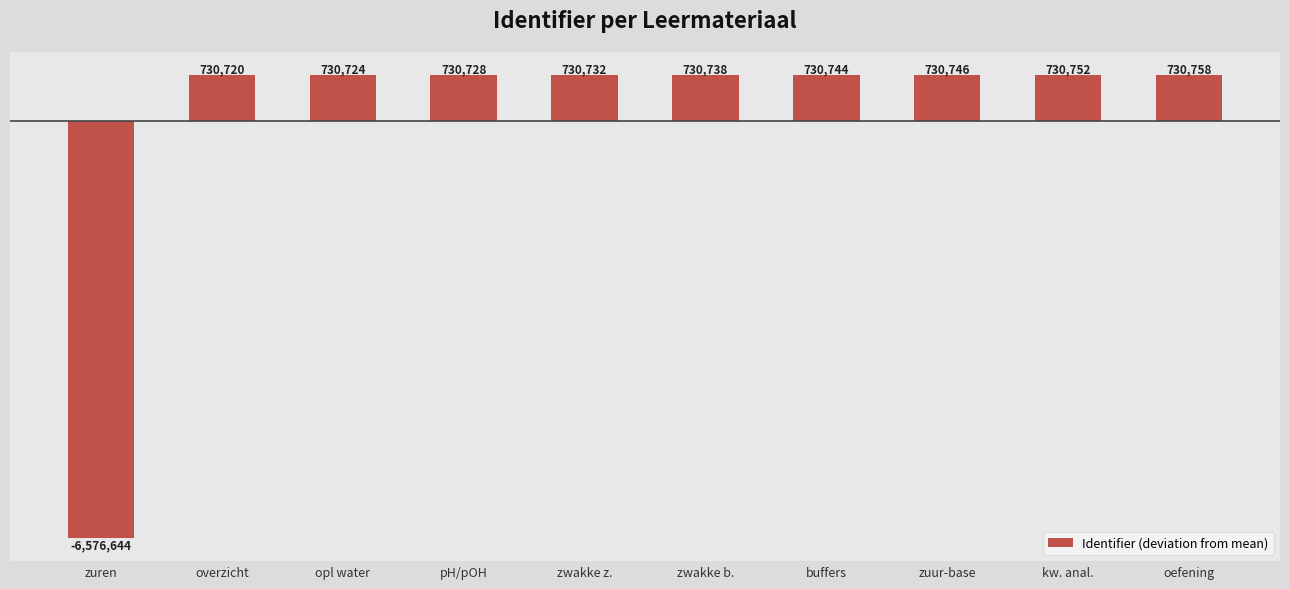

Reading left to right, what are all the values shown in this chart?

zuren=-6576644.5	overzicht=730719.5	opl water=730724.5	pH/pOH=730728.5	zwakke z.=730732.5	zwakke b.=730738.5	buffers=730743.5	zuur-base=730746.5	kw. anal.=730752.5	oefening=730758.5